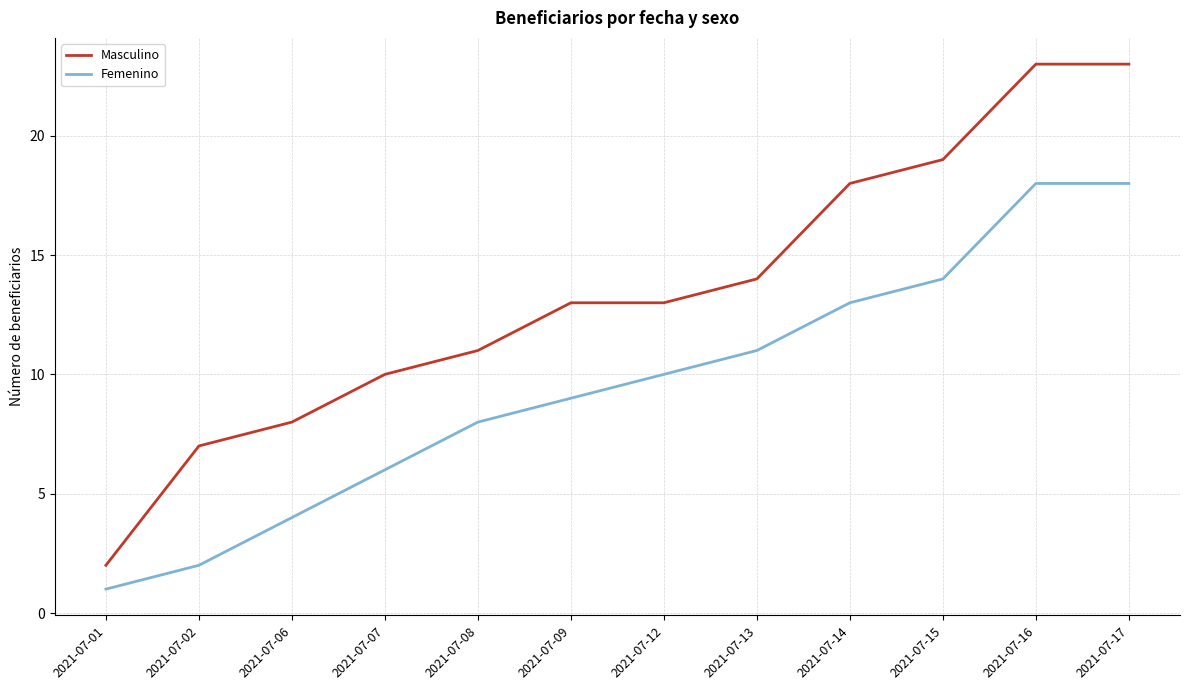

At which category does the chart reach its minimum across all series?

2021-07-01